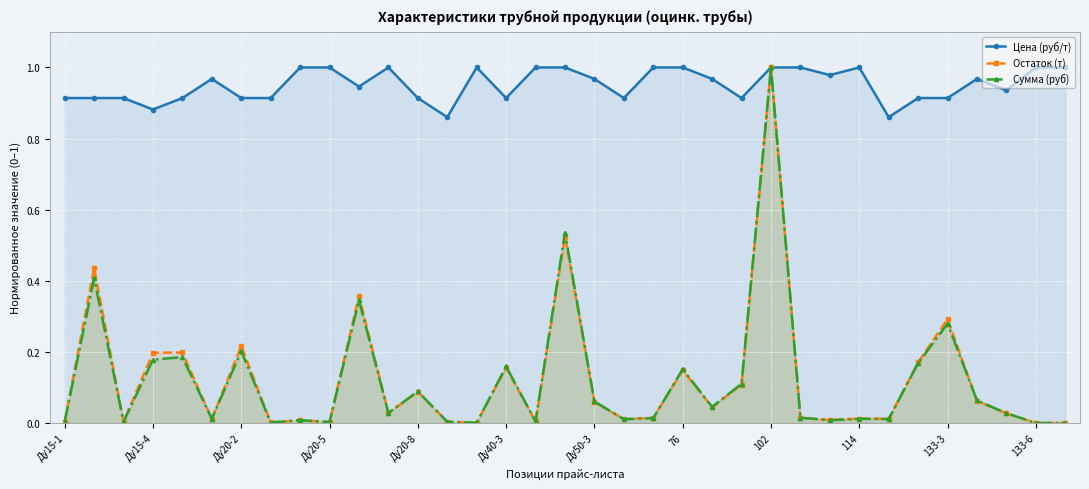

At which category is the sum across all series the highest?

102